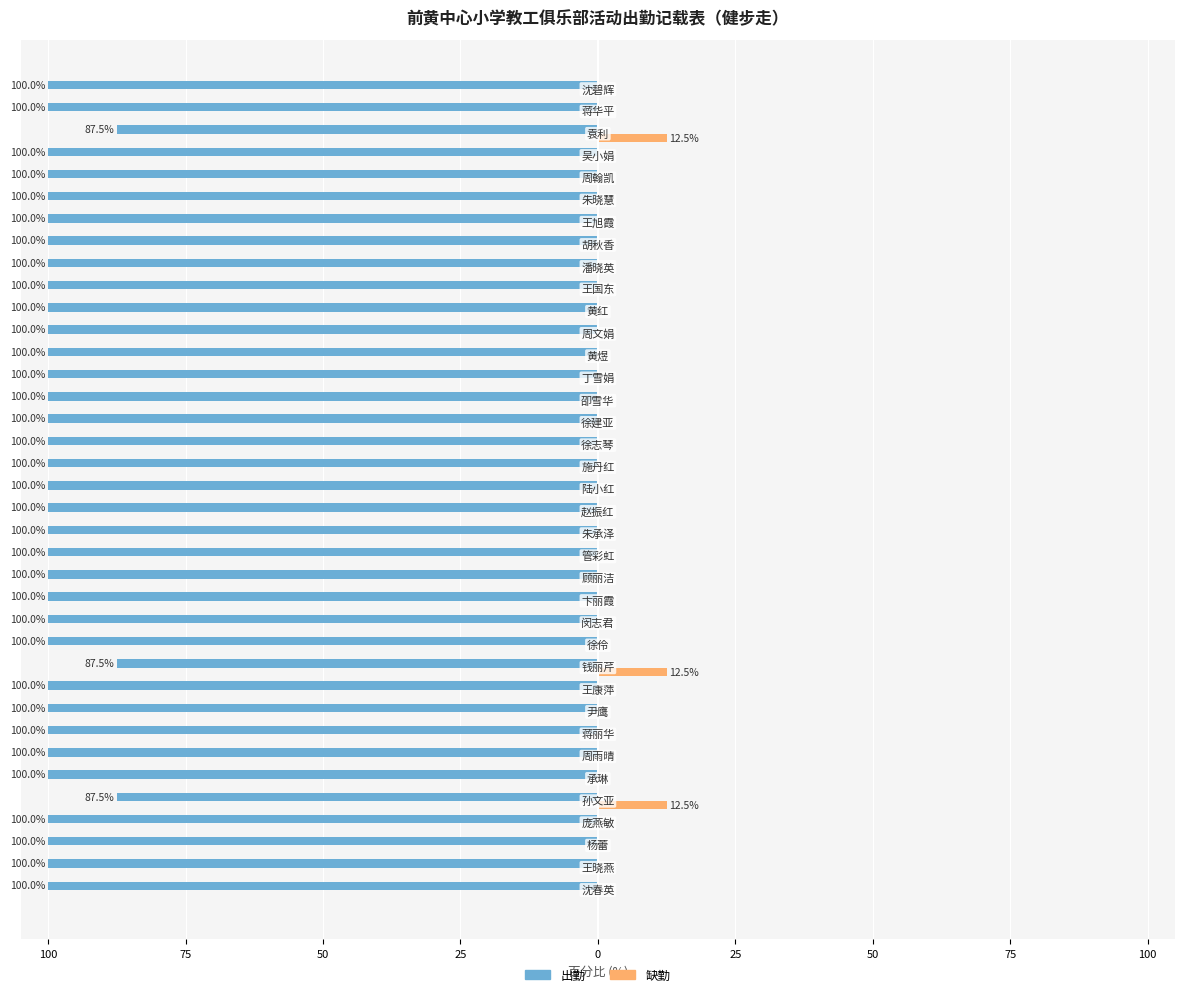

What is the difference between the maximum and minimum values in the 出勤 series?

12.5